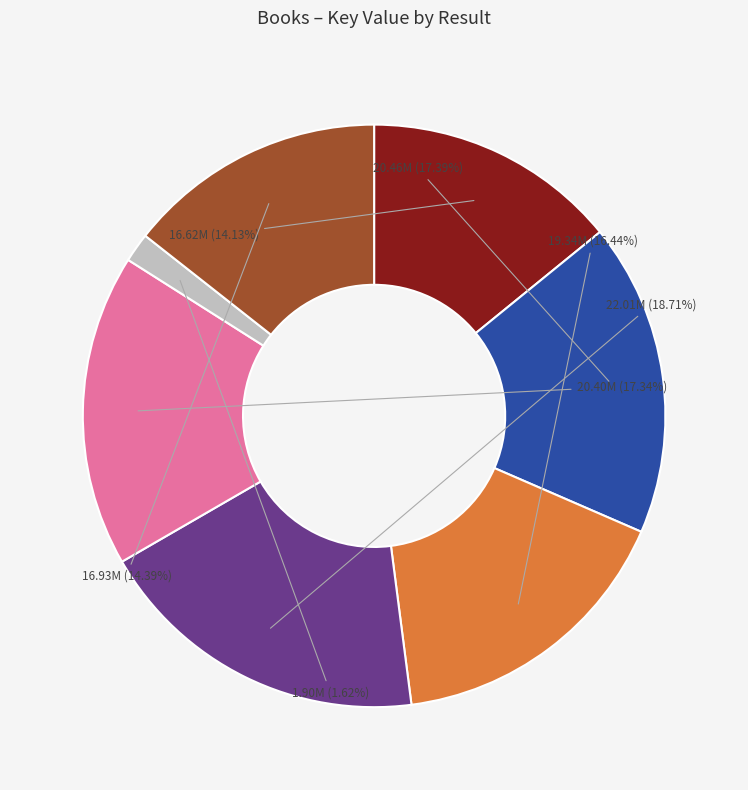

Does any single category account for the majority?

No